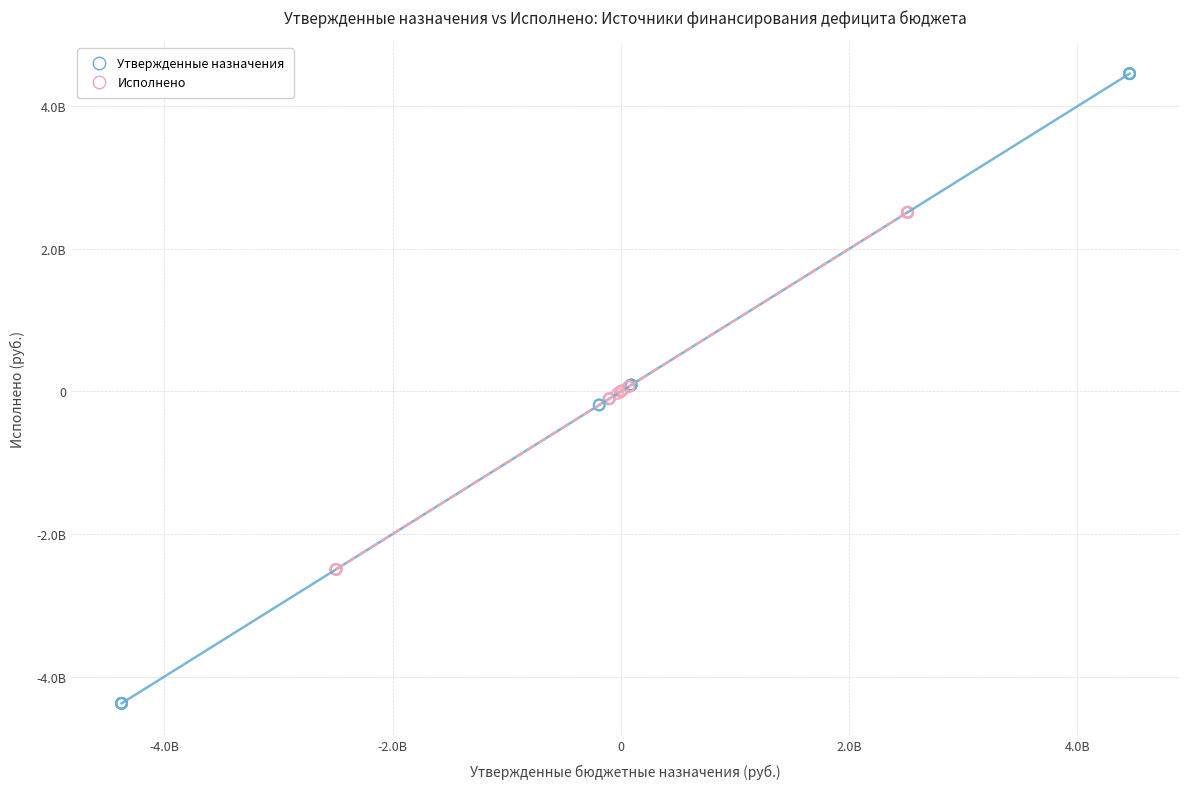

What are all the series names shown in the legend?

Утвержденные назначения, Исполнено